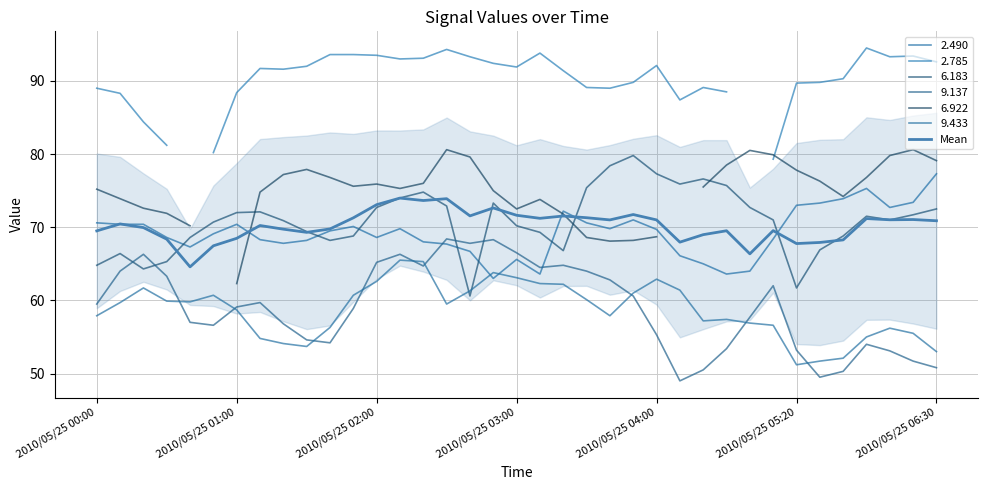

What is the average value?

70.2